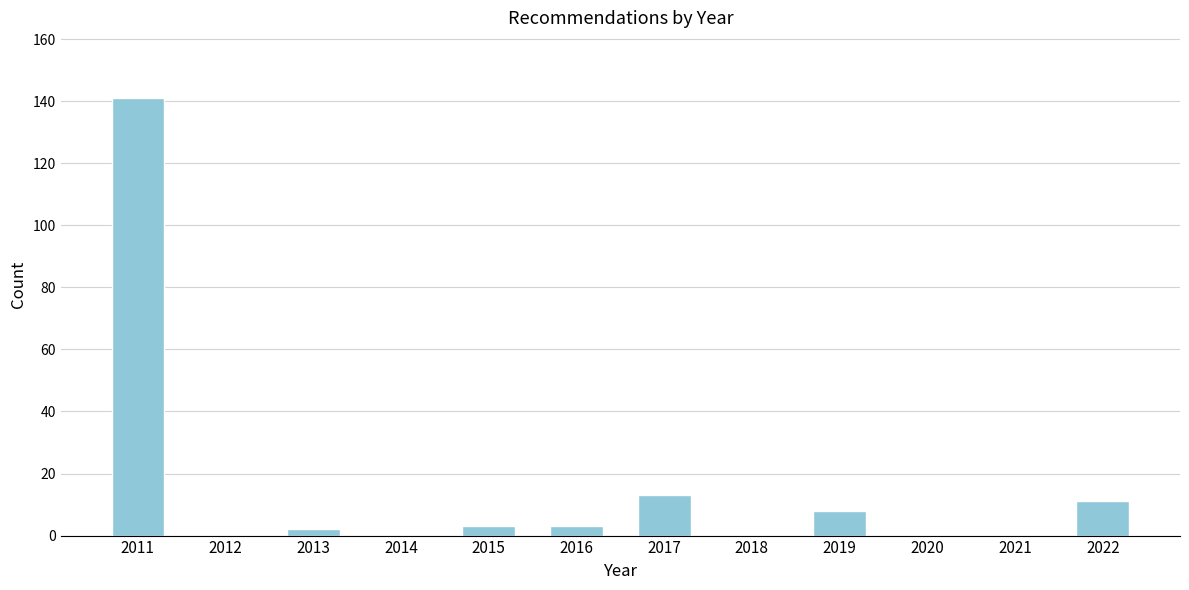

Reading left to right, transcribe all the data shown in this chart.

2011=141	2012=0	2013=2	2014=0	2015=3	2016=3	2017=13	2018=0	2019=8	2020=0	2021=0	2022=11